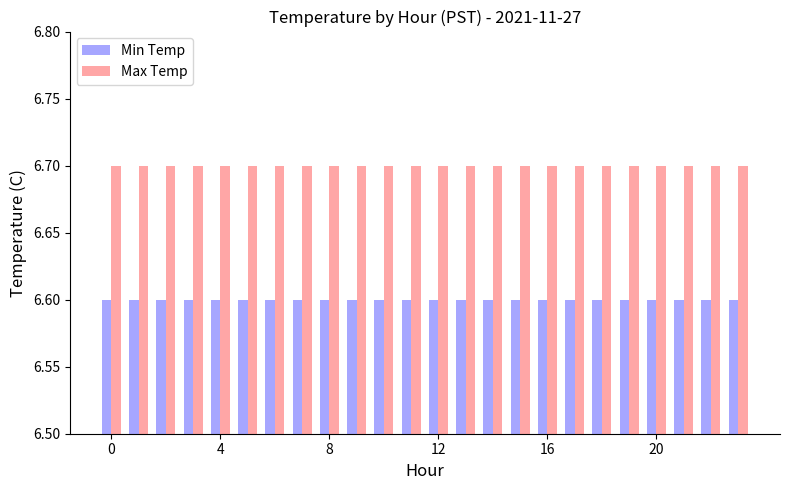

List the series in order of their overall mean, lowest first.

Min Temp, Max Temp